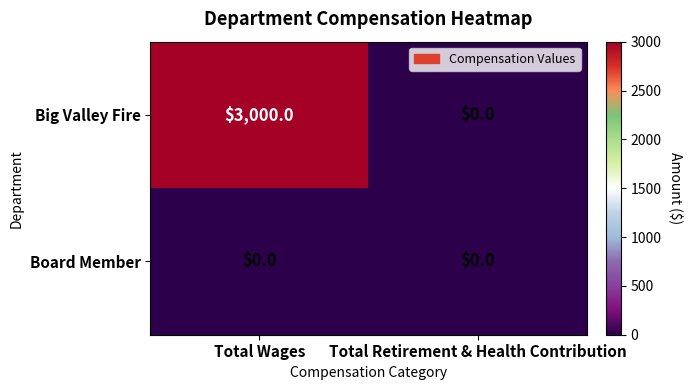

True or false: Big Valley Fire has a value of -1866 at Total Retirement & Health Contribution.

False